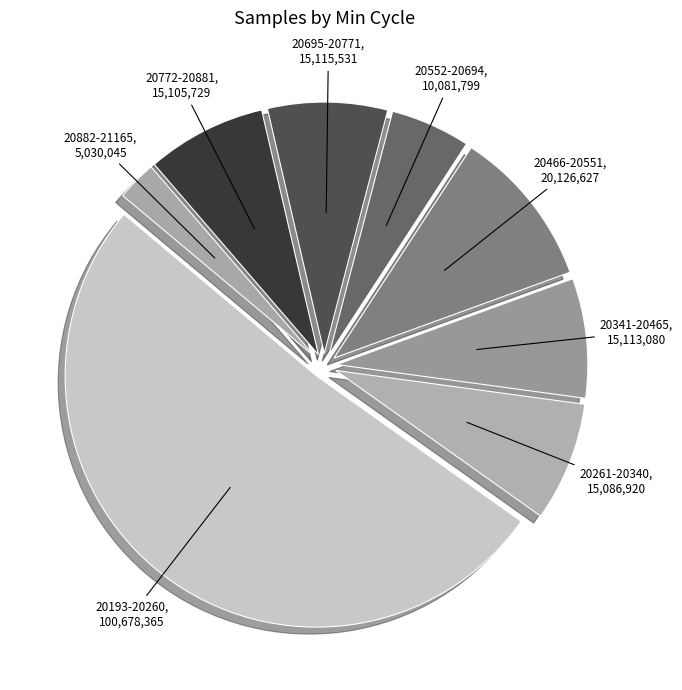

Approximately how many times larger is the value at 20772-20881 compared to 20261-20340?

1.0